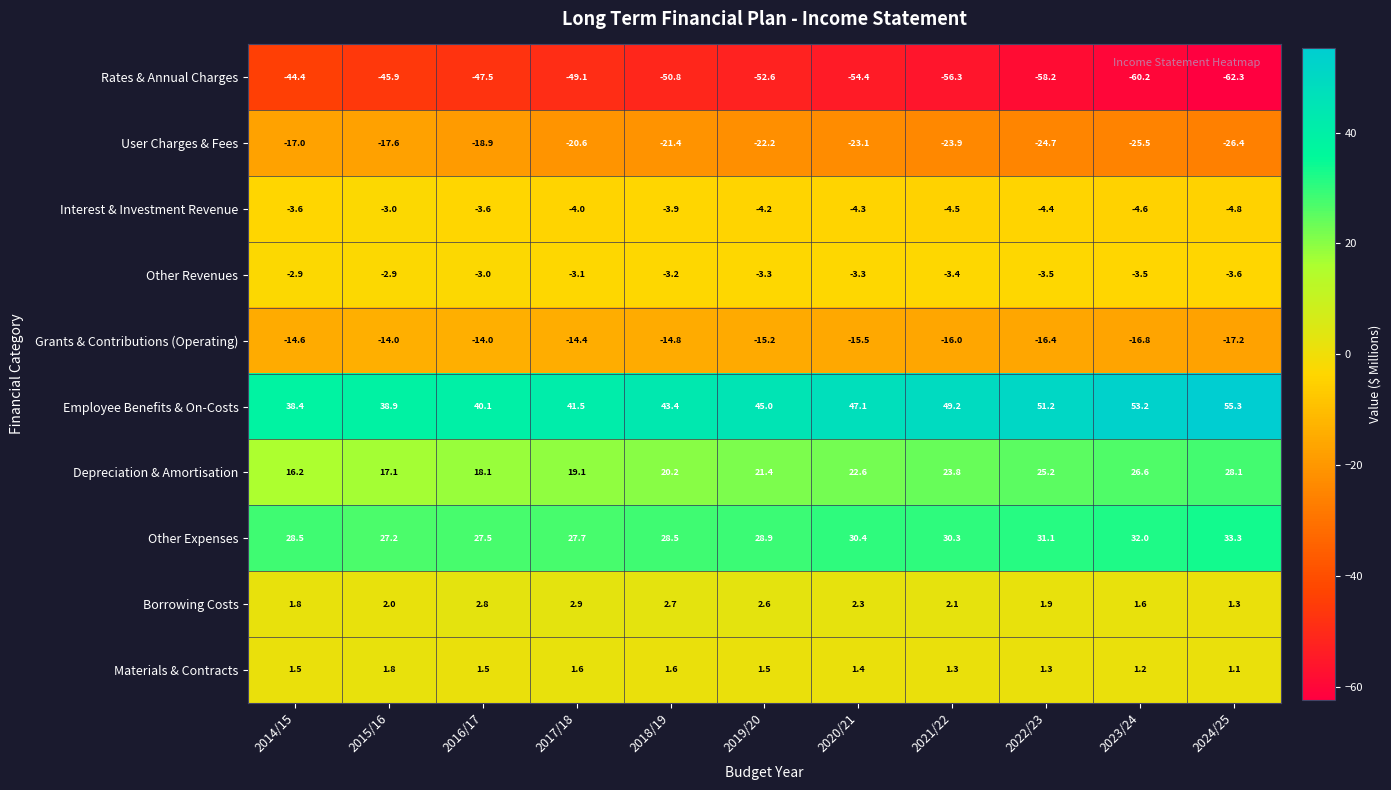

At which category is the sum across all series the highest?

2024/25